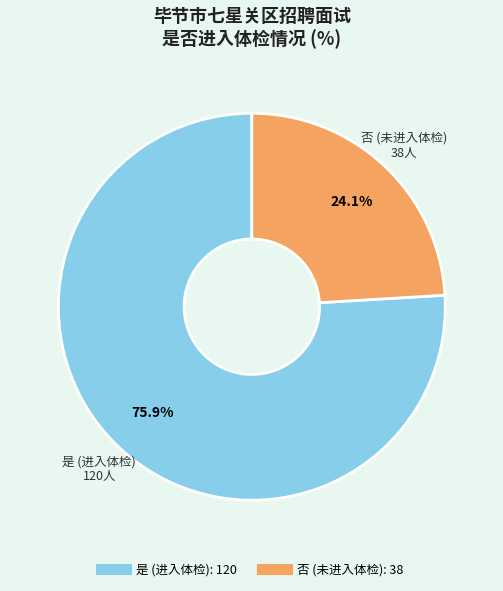

To the nearest percent, what is the combined percentage of 是 and 否?

100%